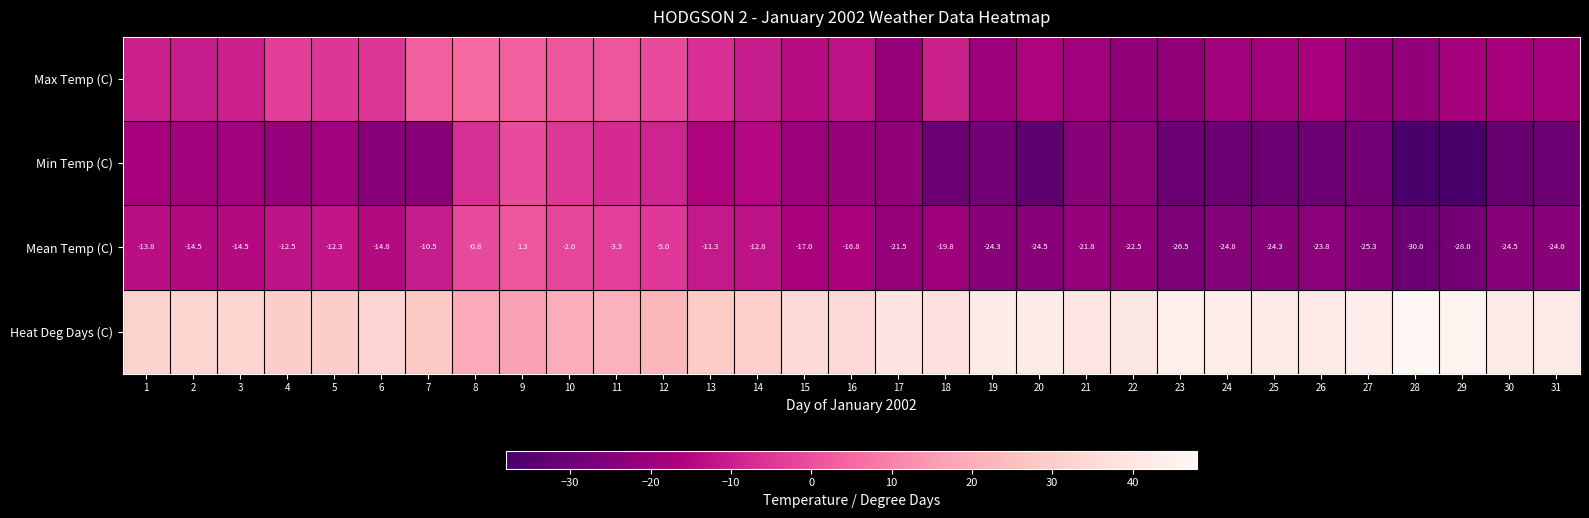

At how many categories does at least one series exceed 13?

31